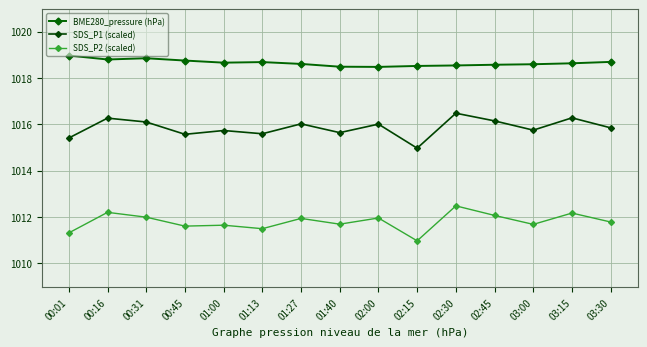

True or false: SDS_P2 (scaled) and BME280_pressure (hPa) intersect in this chart.

False